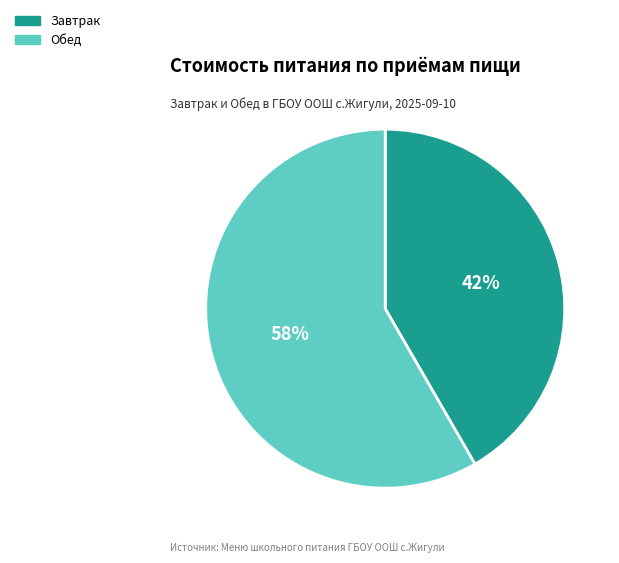

What is the ratio of the value at Обед to the value at Завтрак?

1.4